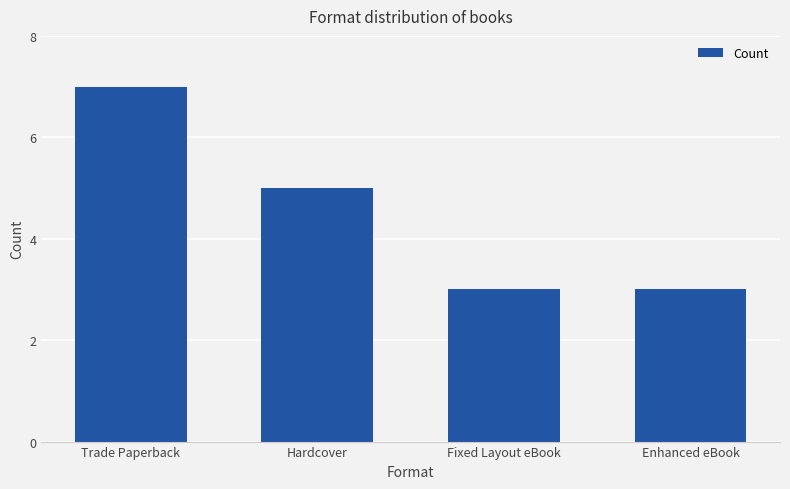

What position from the right is Hardcover?

3